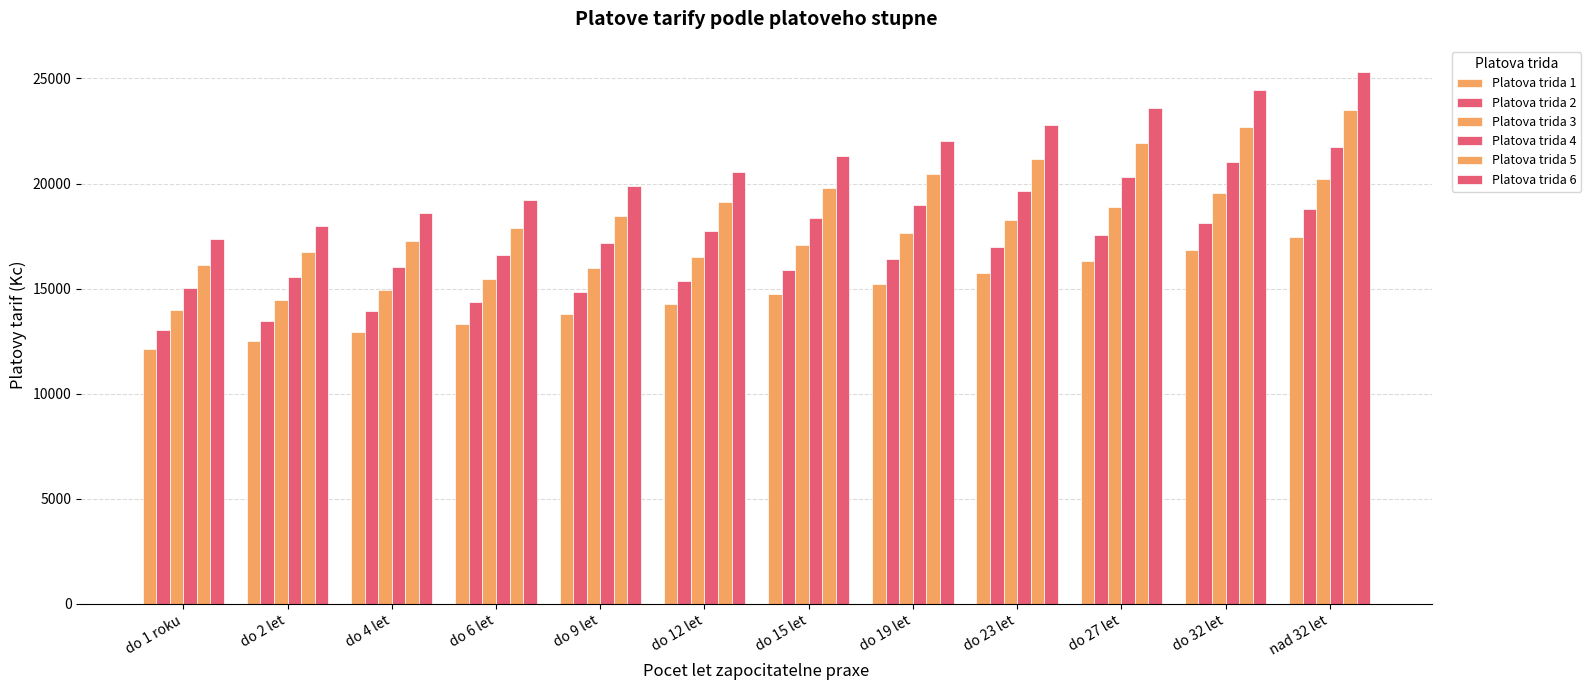

Between do 9 let and nad 32 let, which series saw the biggest shift?

Platova trida 6